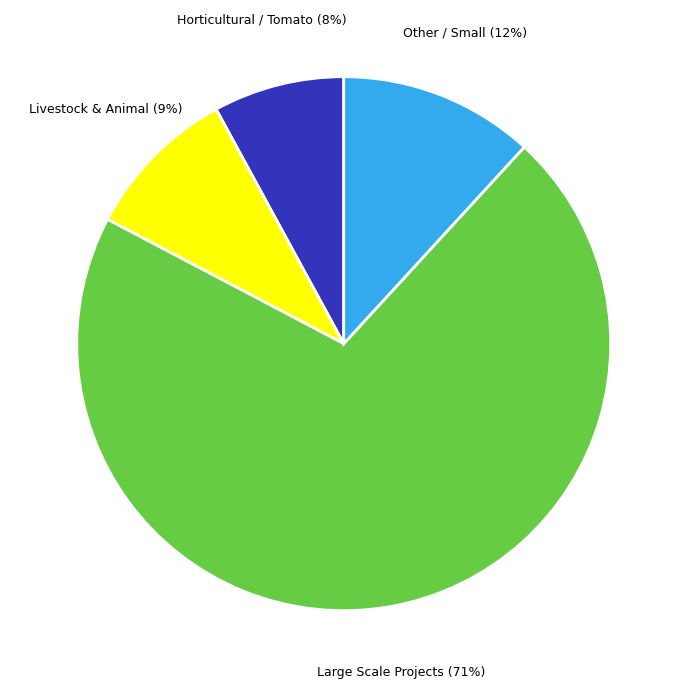

To the nearest percent, what is the difference between the largest and smallest slice percentages?

63%